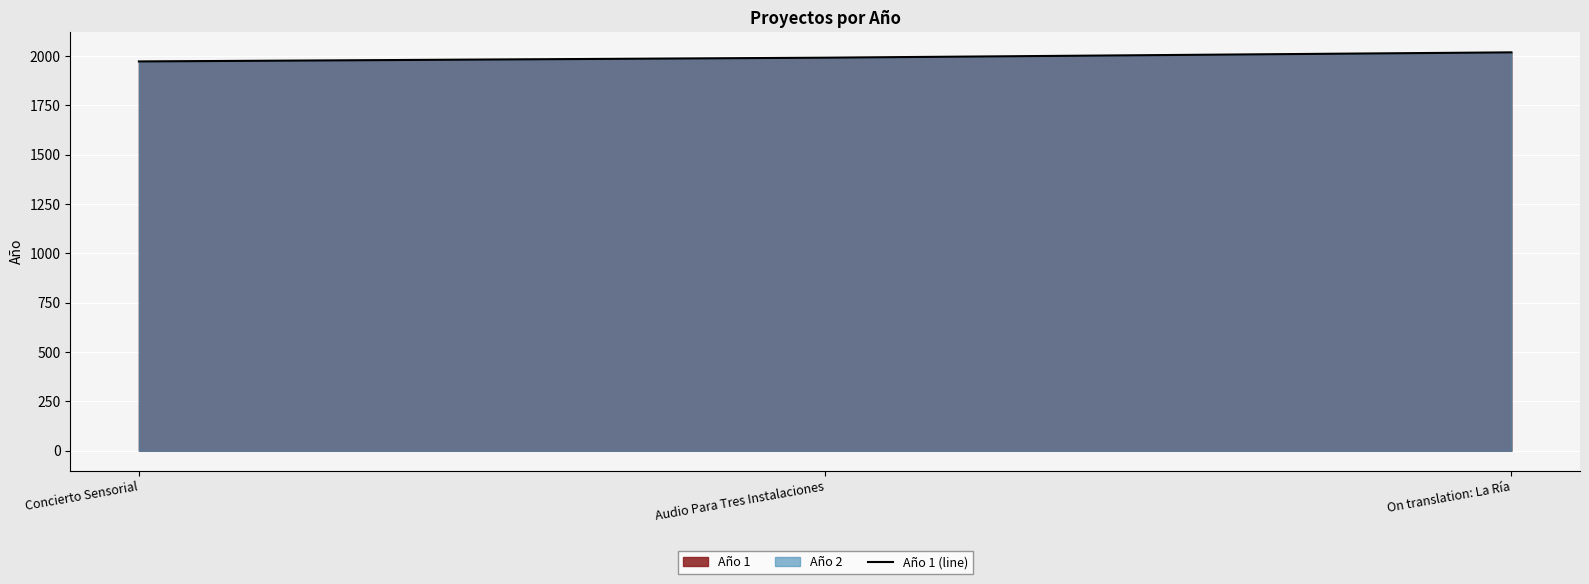

Rank the categories by value from lowest to highest.

Concierto Sensorial, Audio Para Tres Instalaciones, On translation: La Ría